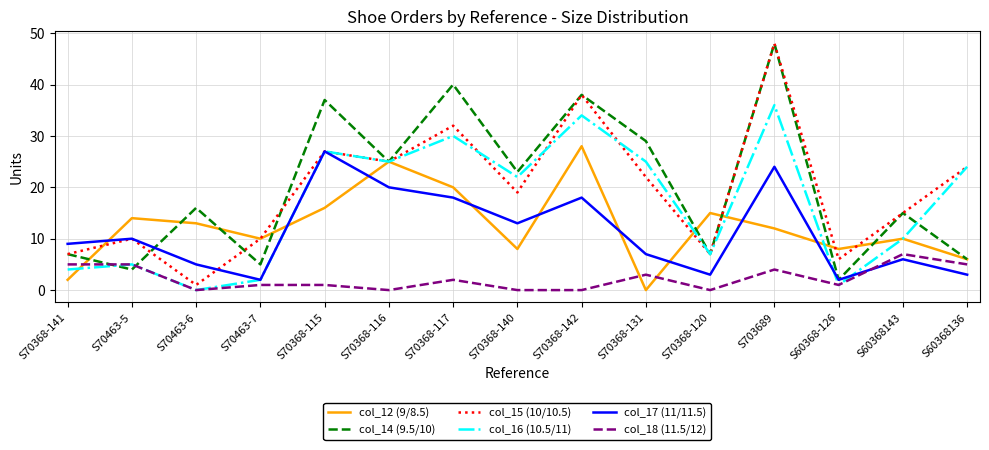

Is the value of col_14 (9.5/10) at S70368-141 greater than the value of col_17 (11/11.5) at S70368-142?

No